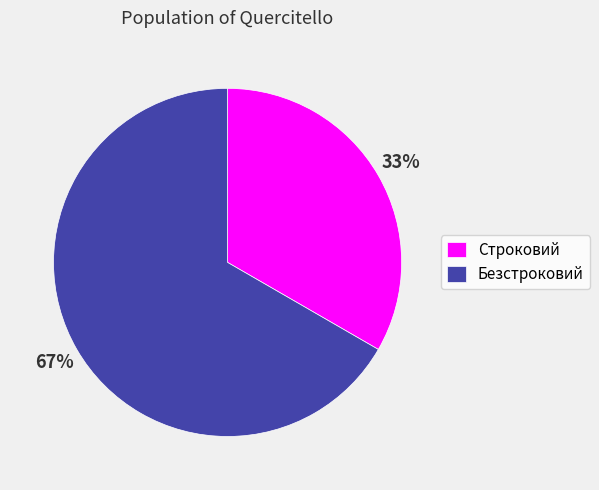

To the nearest percent, what portion does Безстроковий represent?

67%